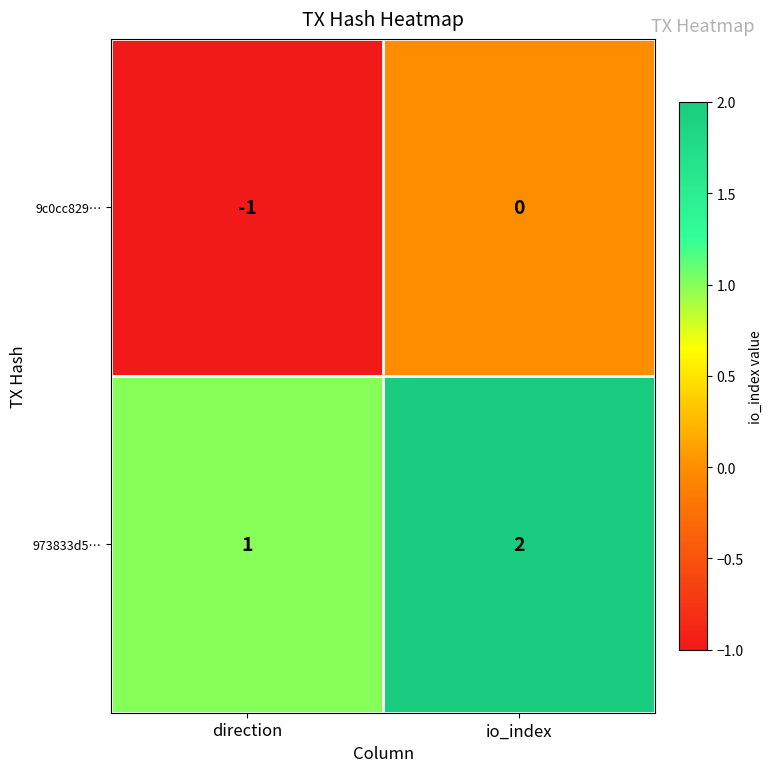

List the series in order of their peak value, highest first.

973833d5…, 9c0cc829…